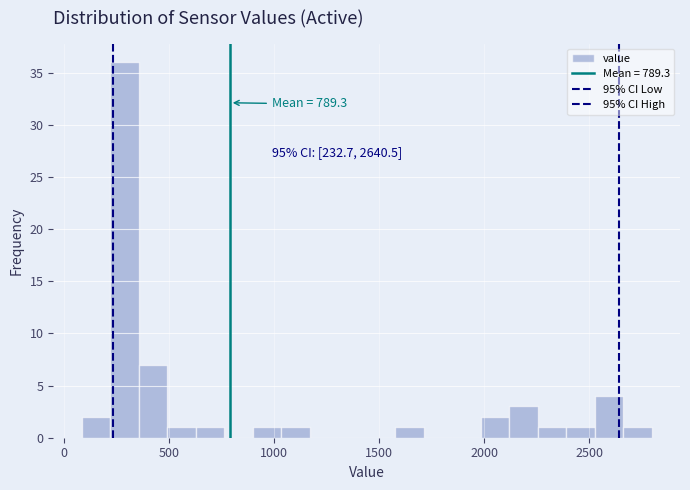

Around what value on the x-axis is the tallest bar? Give the approximate position of its centre, as read against the axis.

300